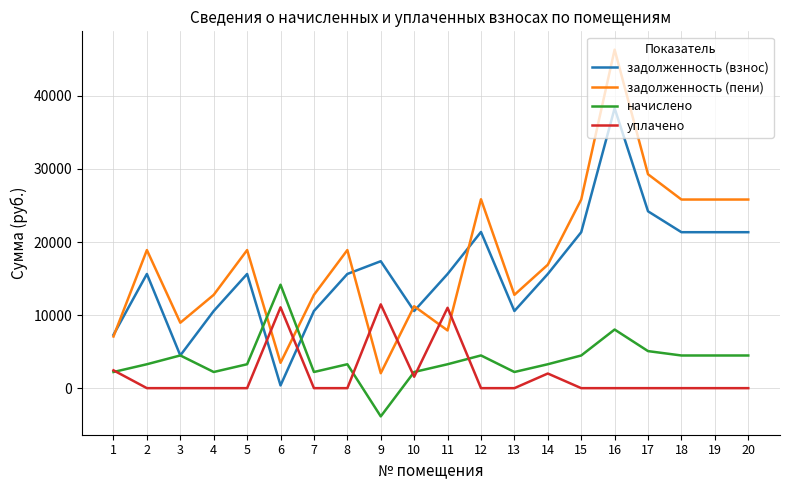

List the series in order of their peak value, highest first.

задолженность (пени), задолженность (взнос), начислено, уплачено